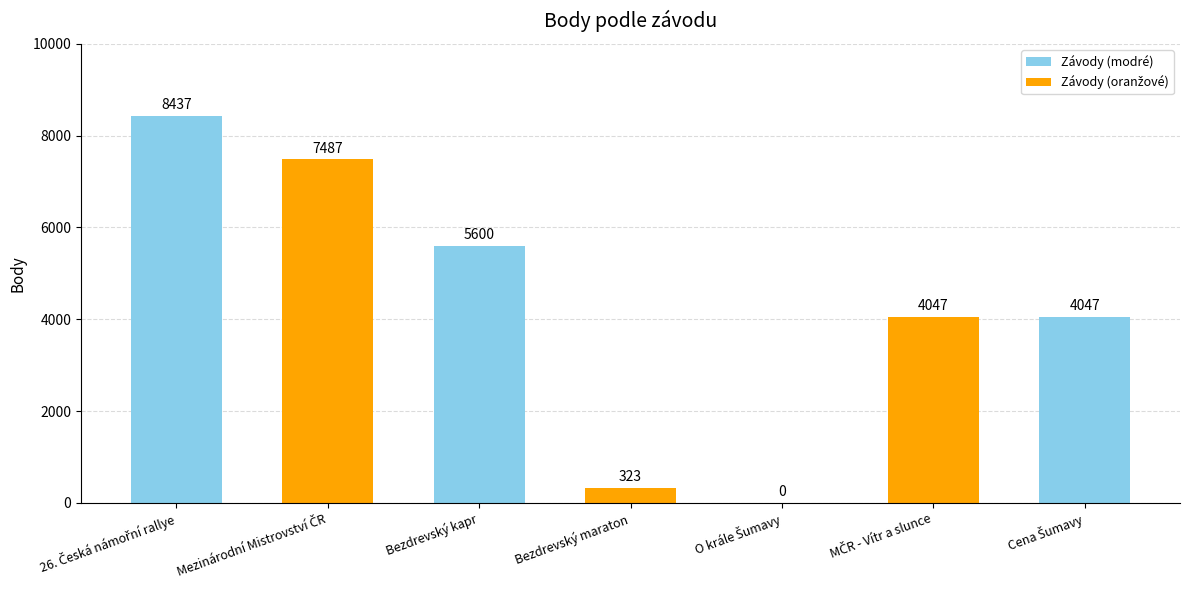

The chart shows a value of 5600 at Bezdrevský kapr. True or false?

True